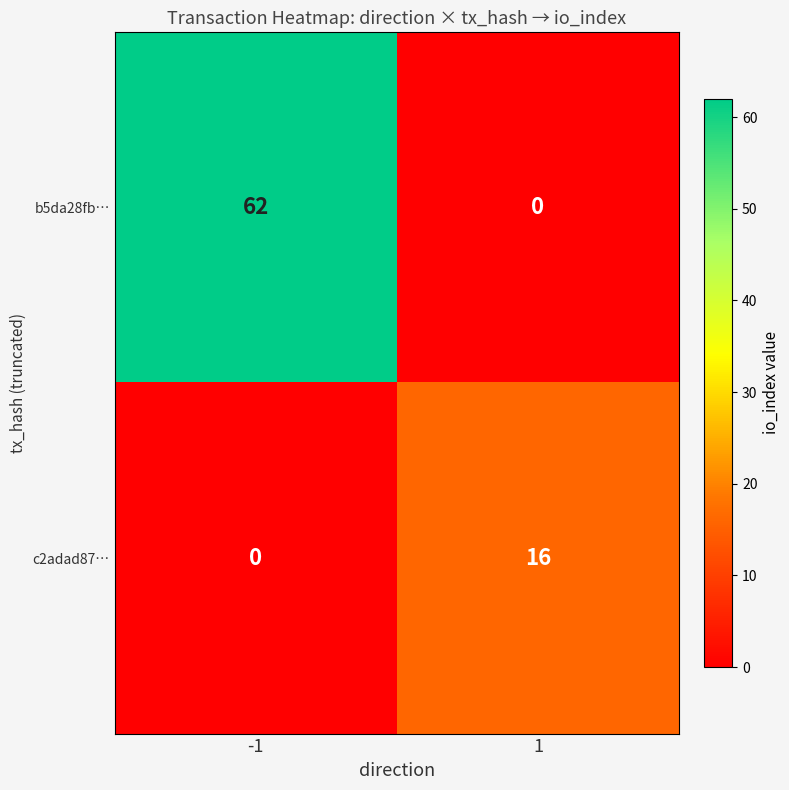

What is the sum of all b5da28fb… values?

62